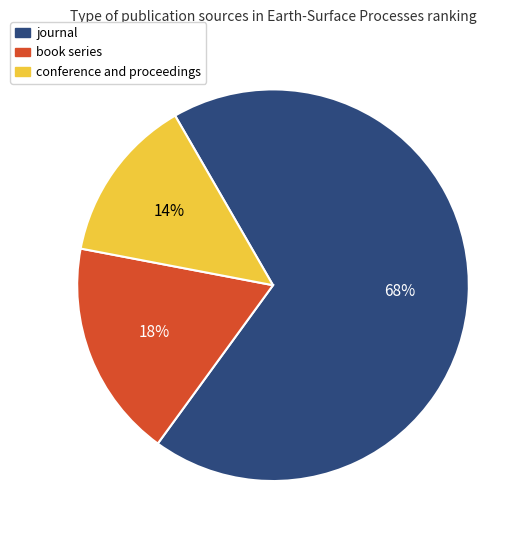

To the nearest percent, what portion does journal represent?

68%